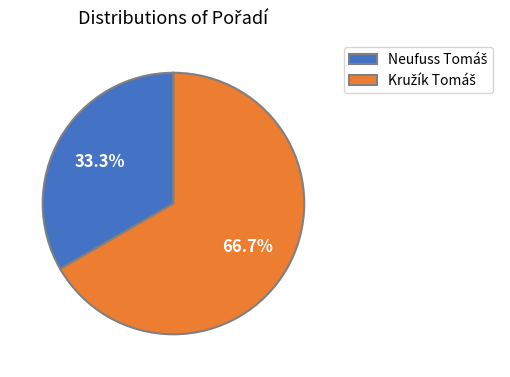

Is there a majority slice in this chart?

Yes